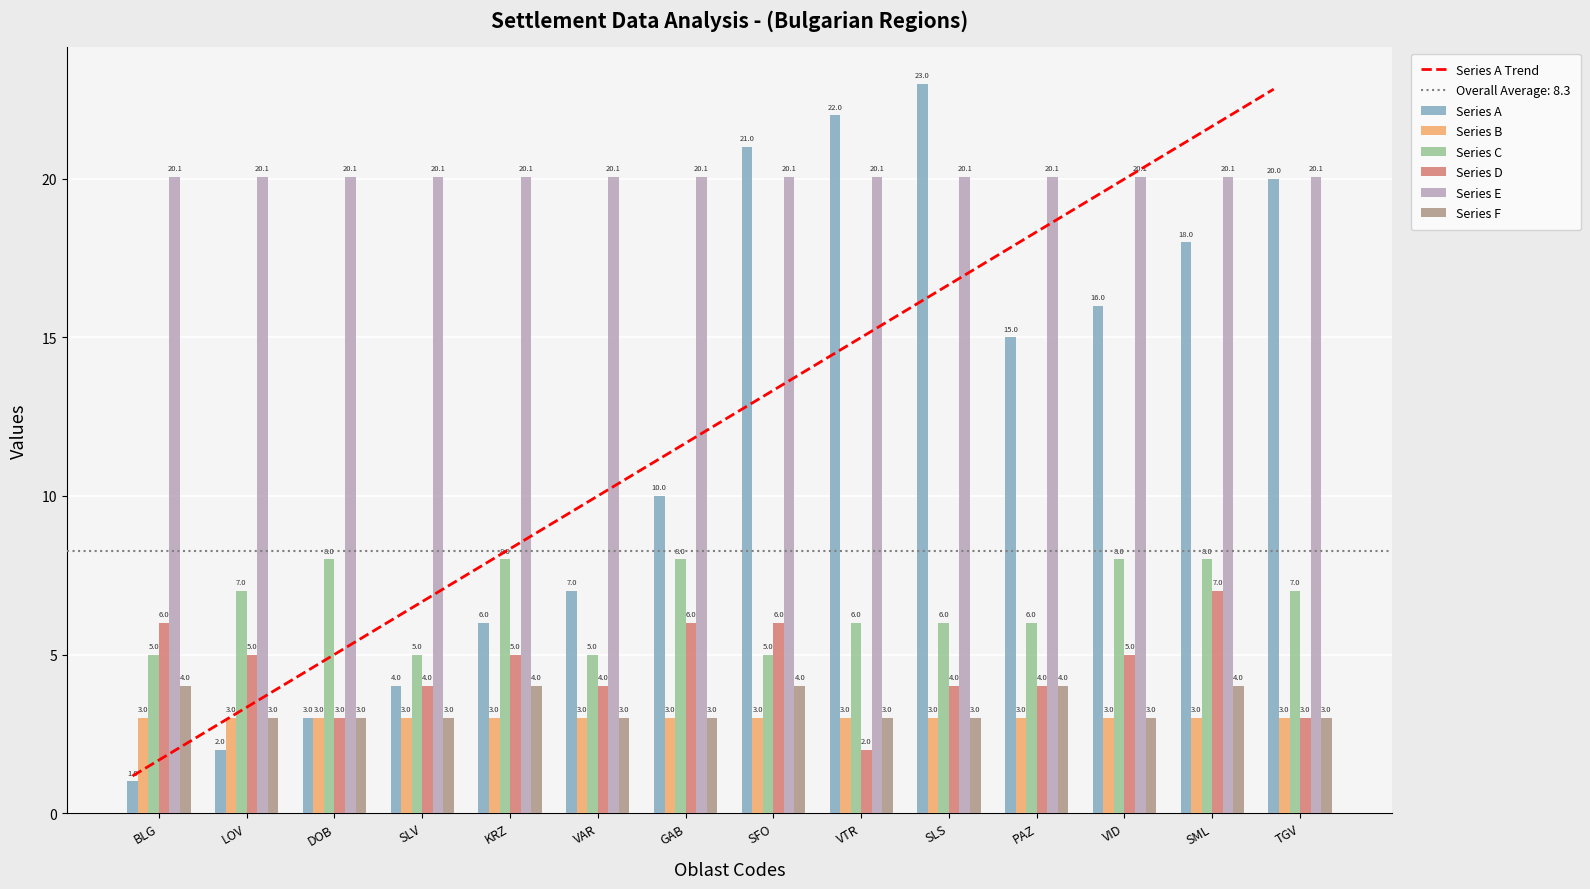

What is the value of the Series F (NUTS1 code) bar at the 13th from the left?

4